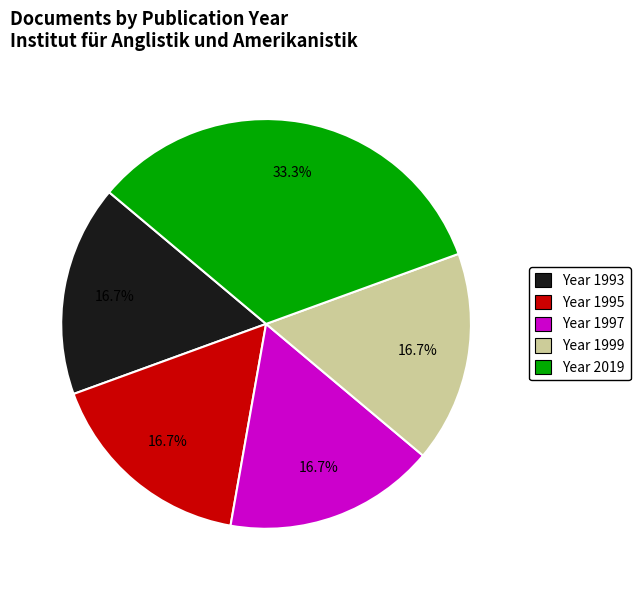

To the nearest percent, what is the average slice percentage?

20%